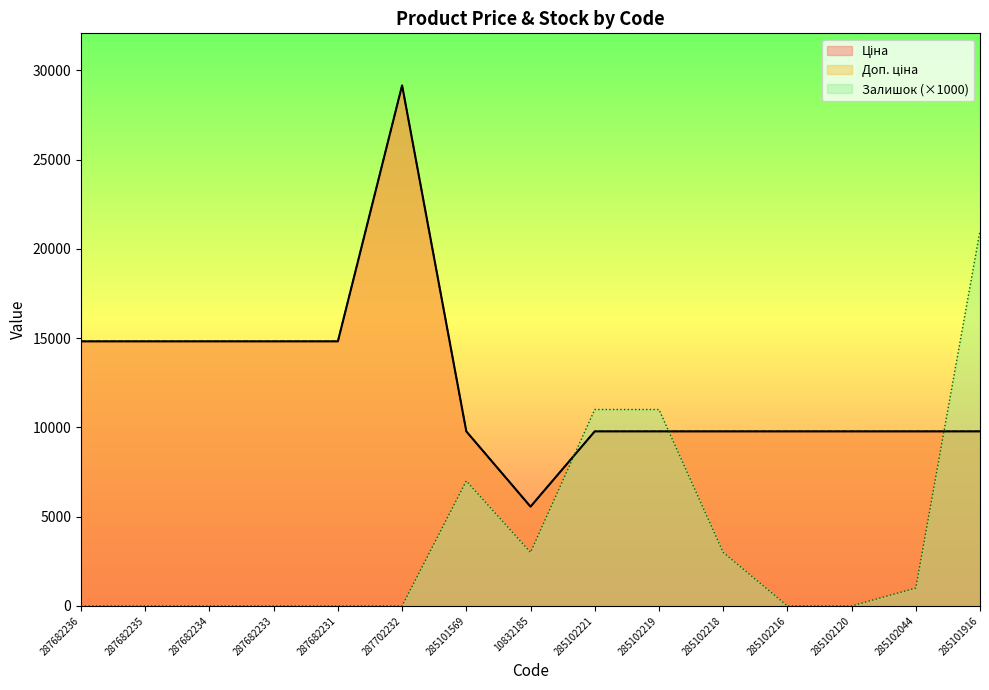

How many lines are shown in the chart?

3